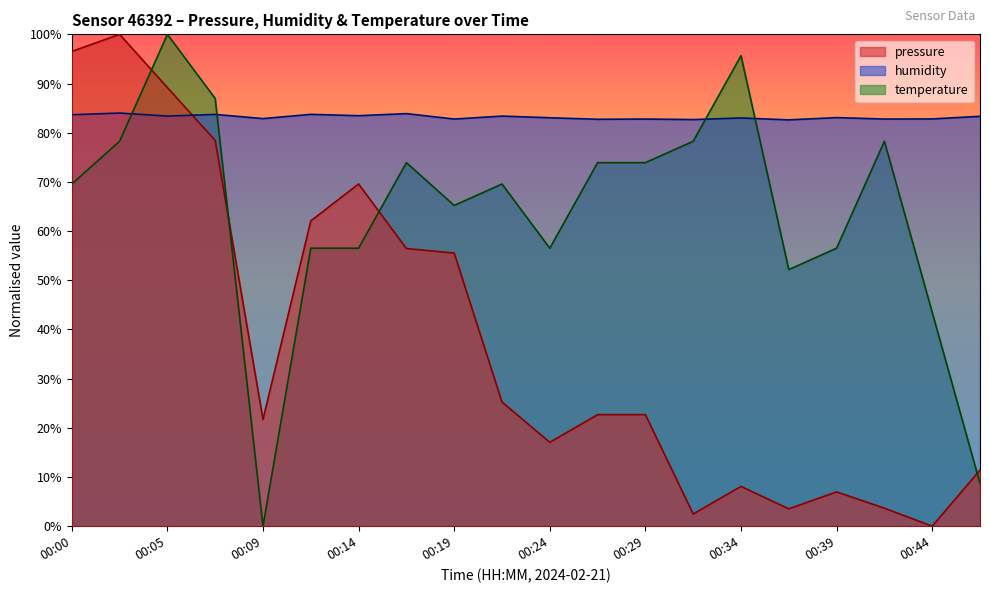

Which series ends up on top after the final intersection of pressure and humidity?

humidity